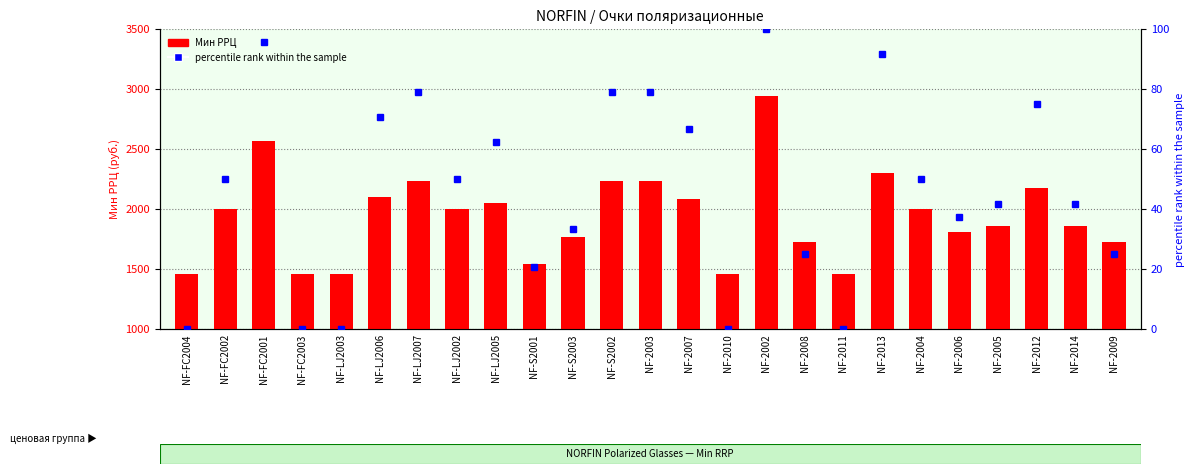

List the series in order of their overall mean, lowest first.

percentile rank within the sample, Мин РРЦ